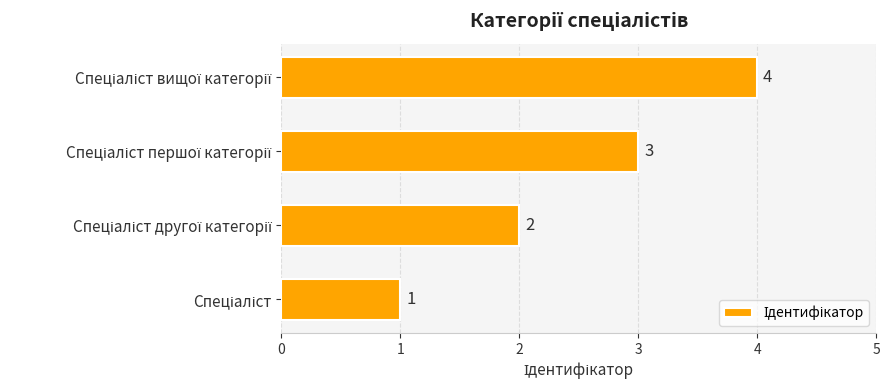

What is the maximum value shown in the chart?

4